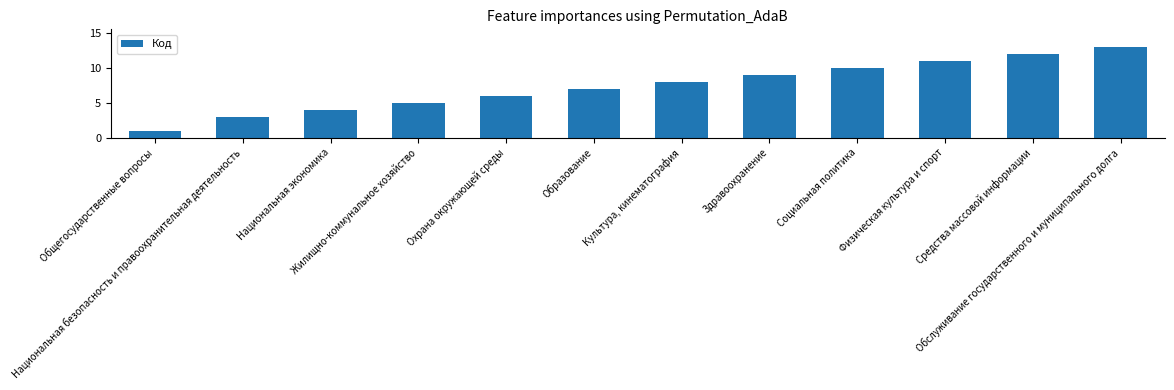

Reading left to right, transcribe all the data shown in this chart.

1	3	4	5	6	7	8	9	10	11	12	13